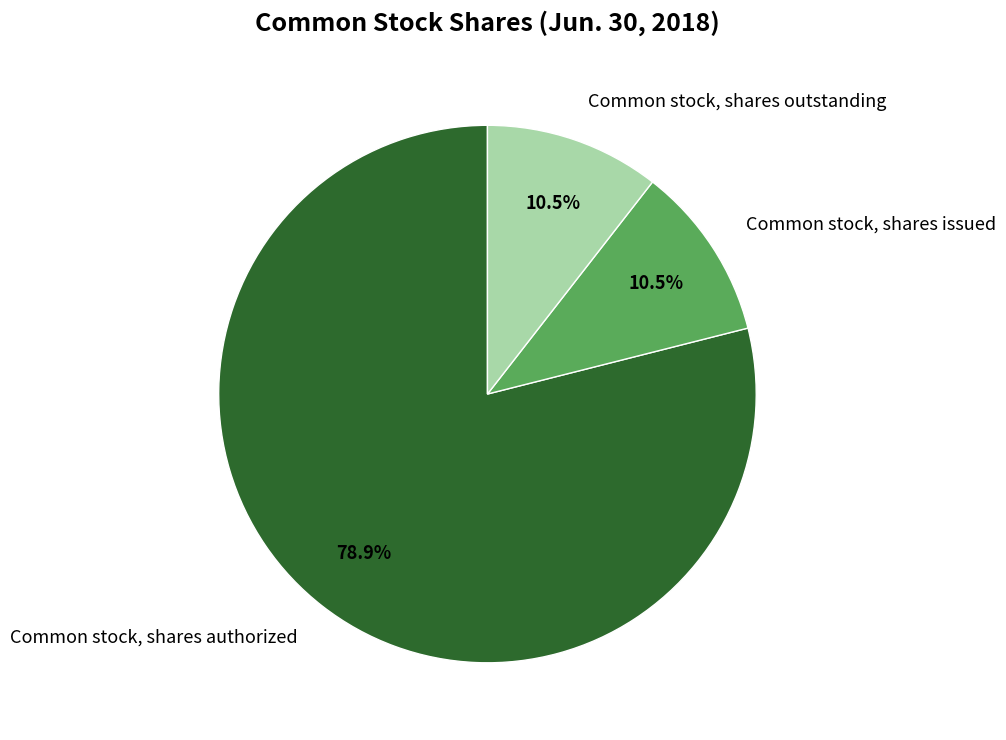

What is the majority slice?

Common stock, shares authorized